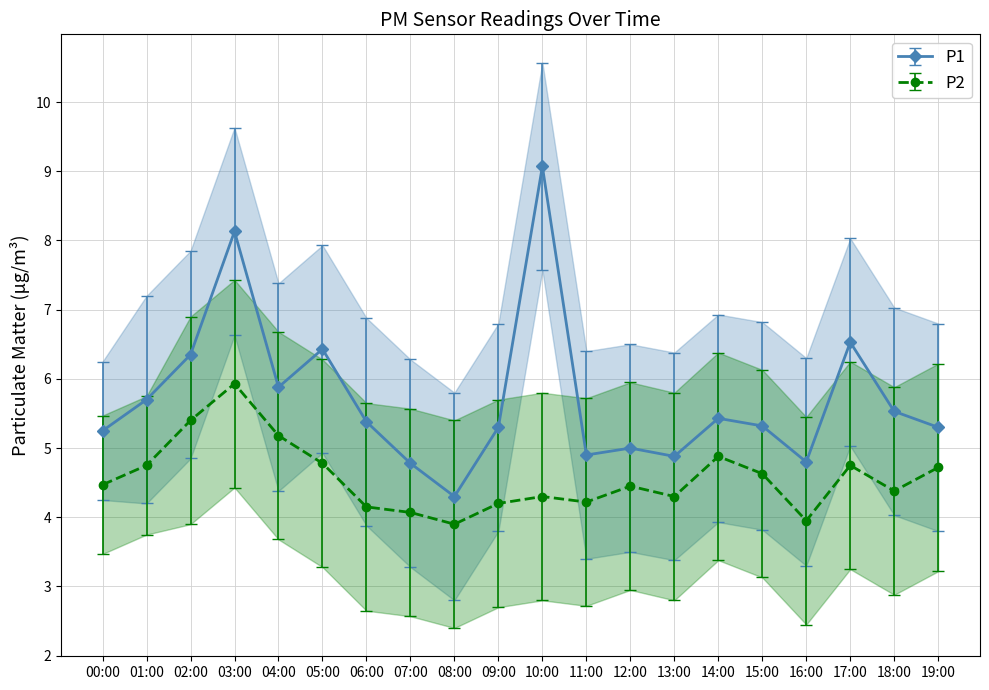

True or false: P1 and P2 cross at least once.

False